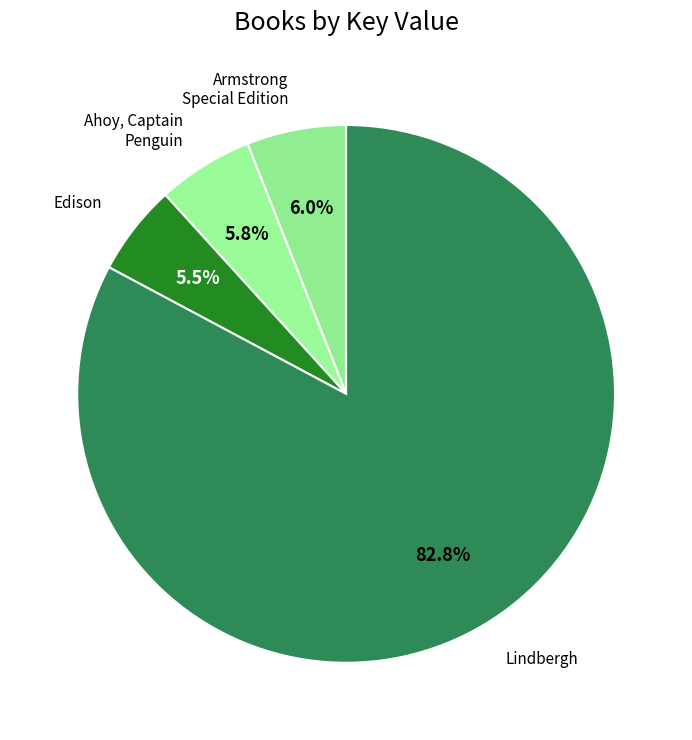

What is the smallest slice in the pie chart?

Edison